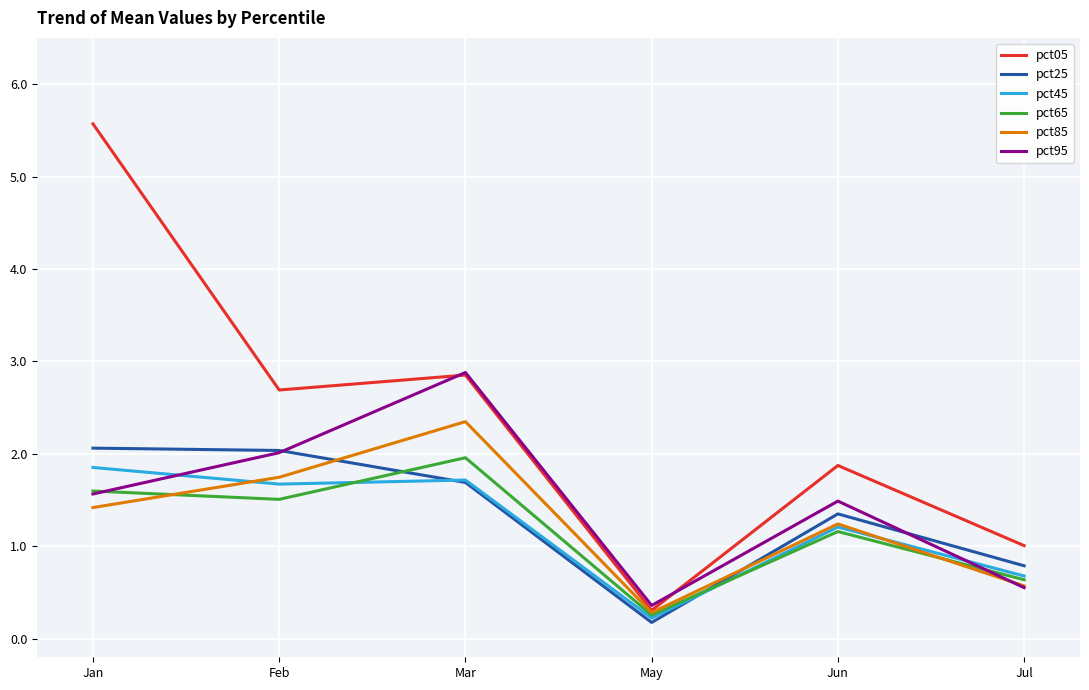

Which series ends up on top after the final intersection of pct65 and pct25?

pct25